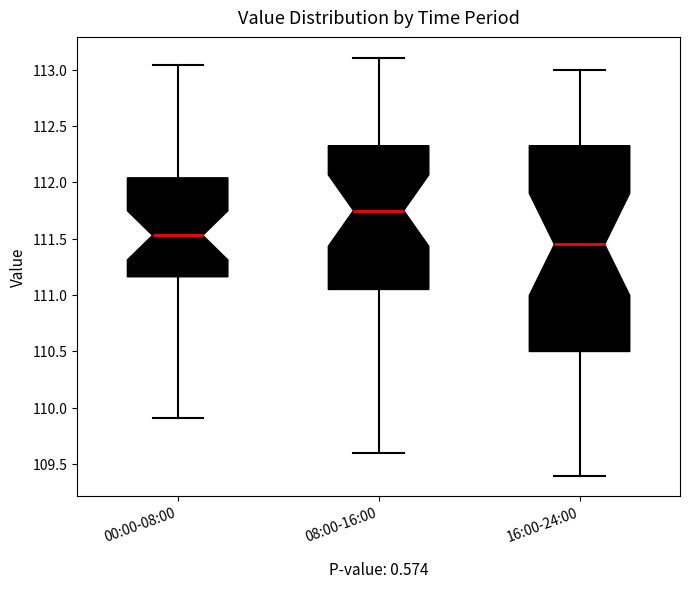

Which box's median line is the highest?

08:00-16:00